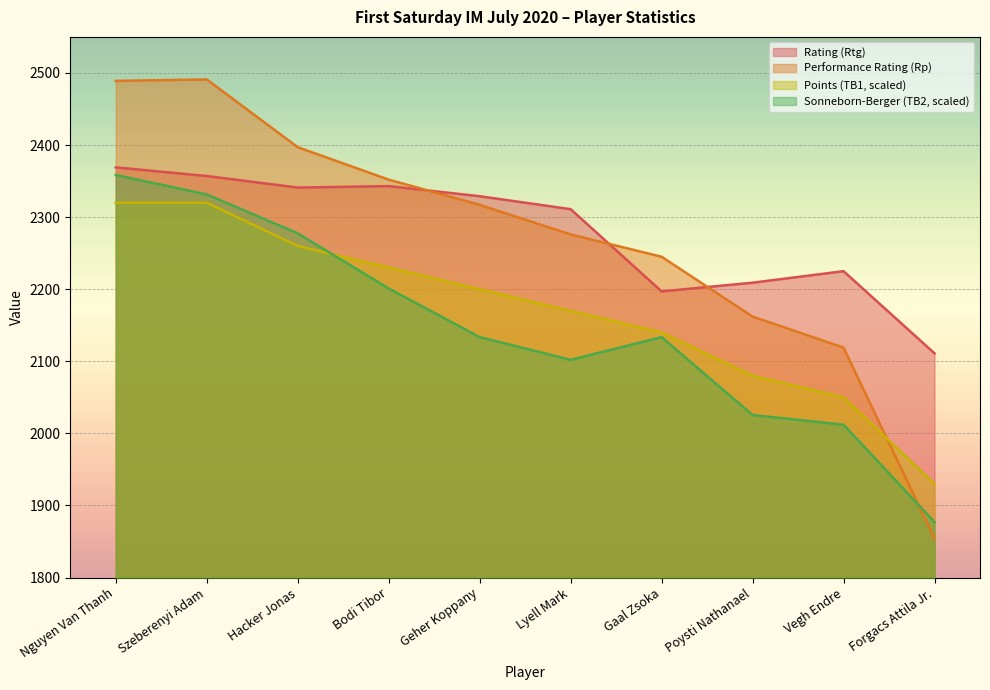

What value does the Rp series have at Szeberenyi Adam?

2491.0